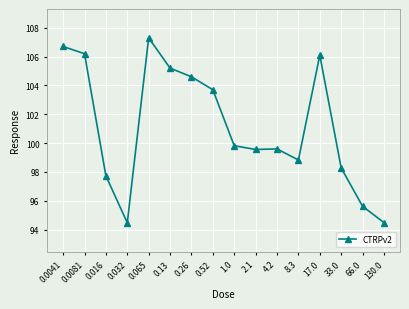

Is it true that the value at 2.1 is 99.6?

True